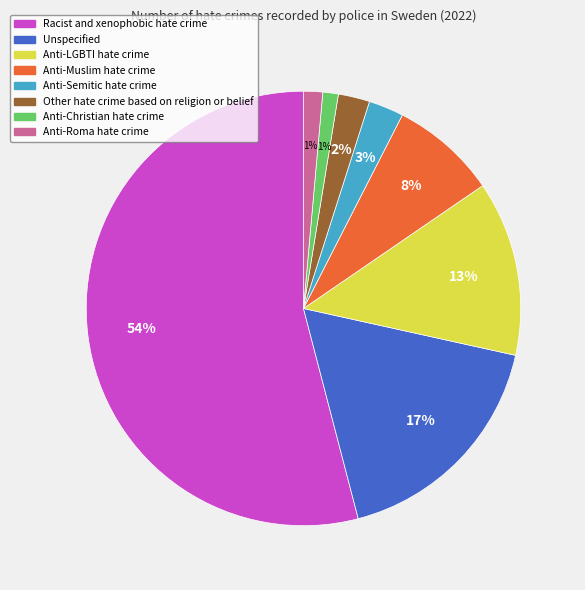

Does any single category account for the majority?

Yes